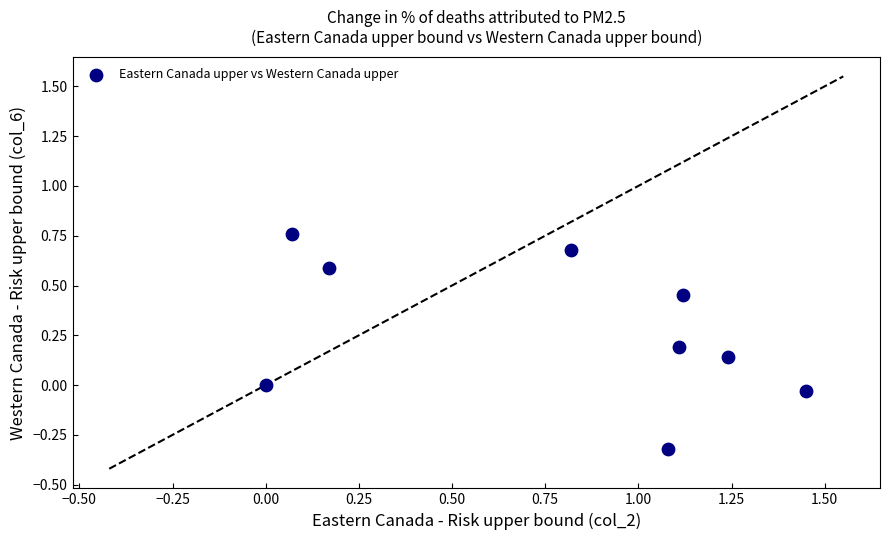

What is the range of Y values (max minus min)?

1.1